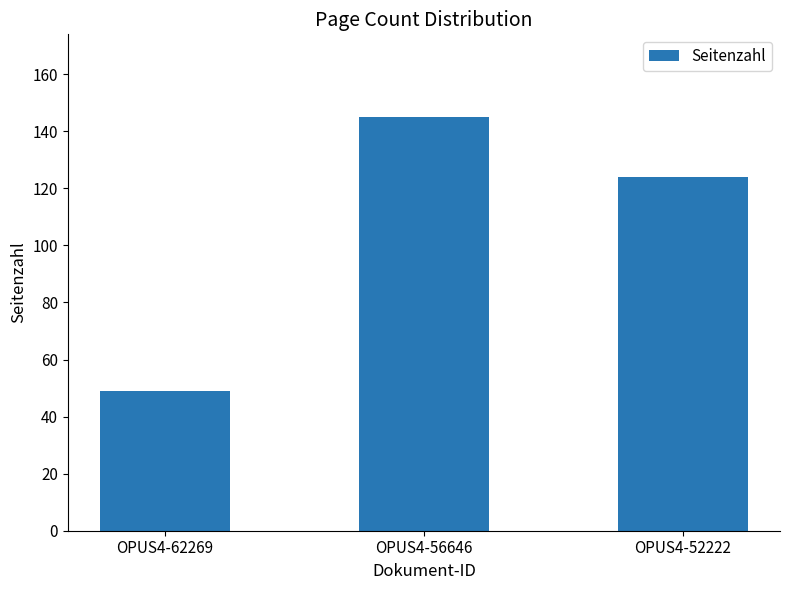

Is it true that the value at OPUS4-62269 is 17?

False